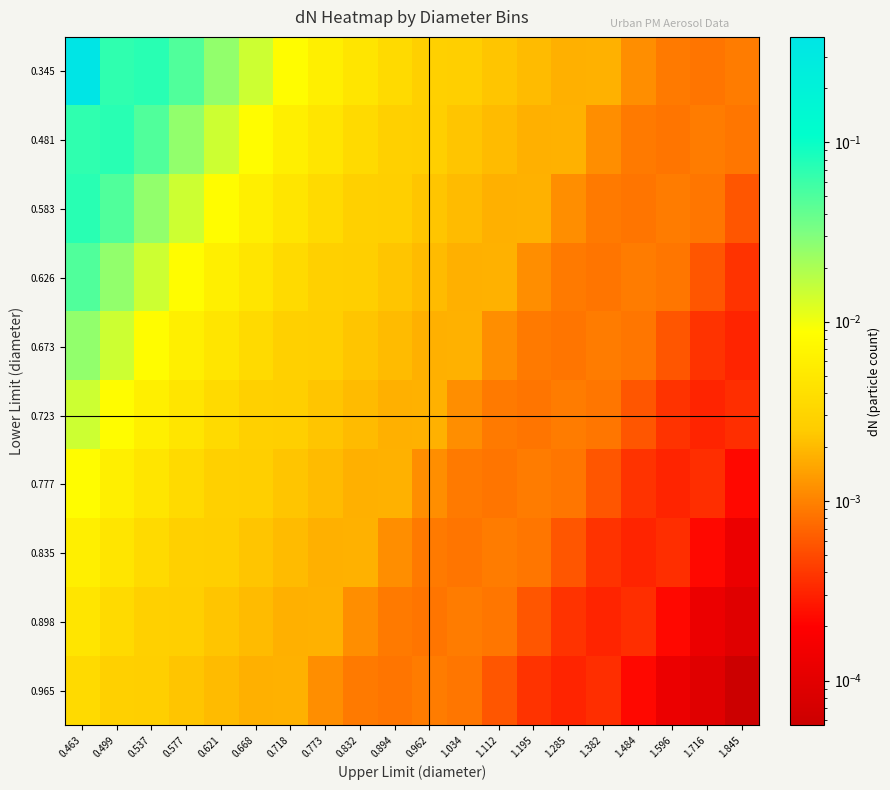

Which has a higher value, 0.773 or 1.845?

0.773